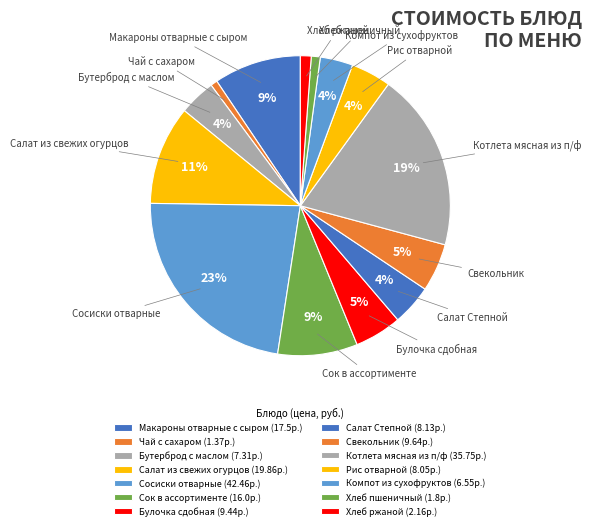

Does Хлеб пшеничный account for over 50% of the chart?

No